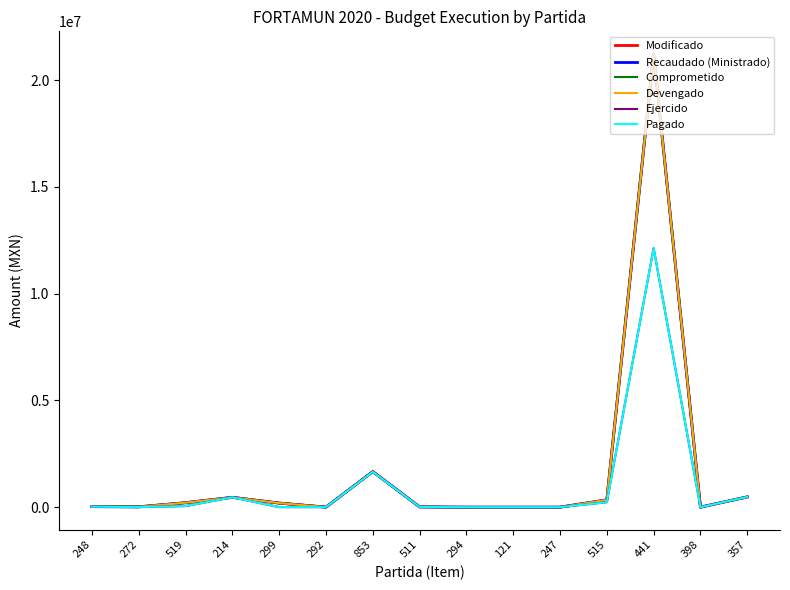

Does the chart have visible grid lines?

No